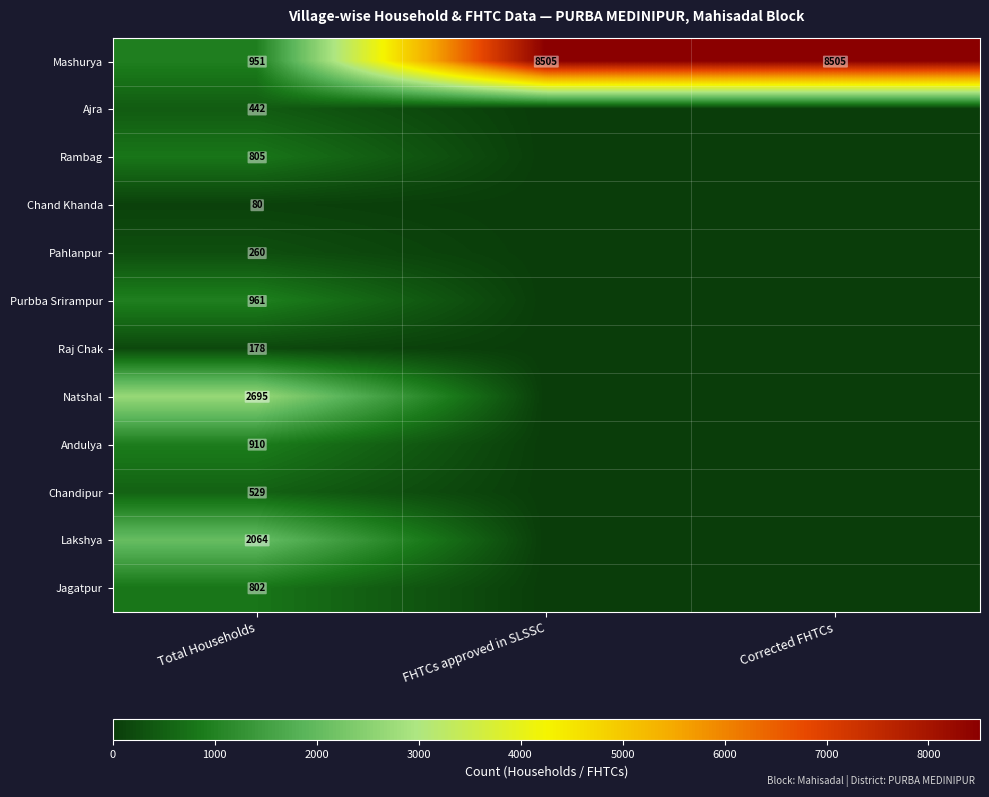

What is the spread (max minus min) of values at Total Households?

2615